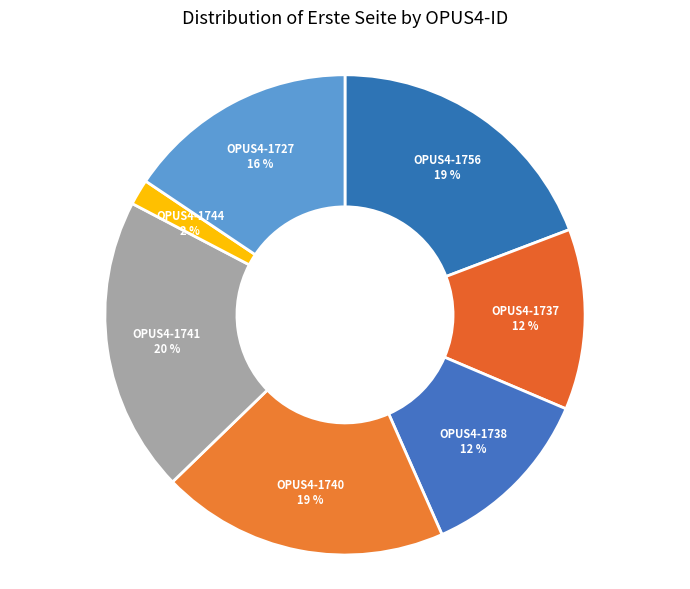

What is the smallest slice in the pie chart?

OPUS4-1744